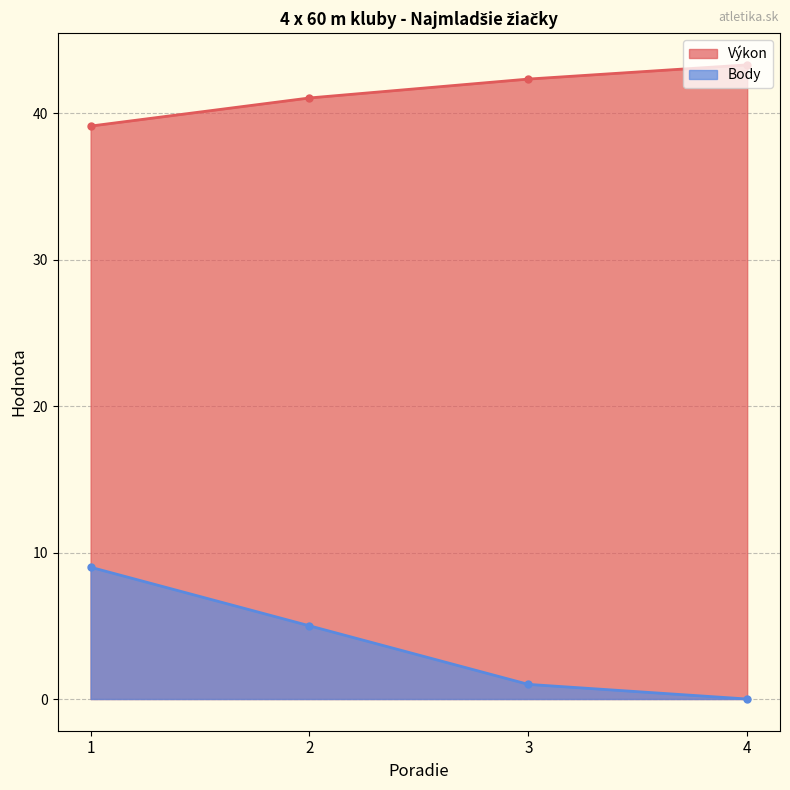

At which label does Výkon reach its minimum?

1